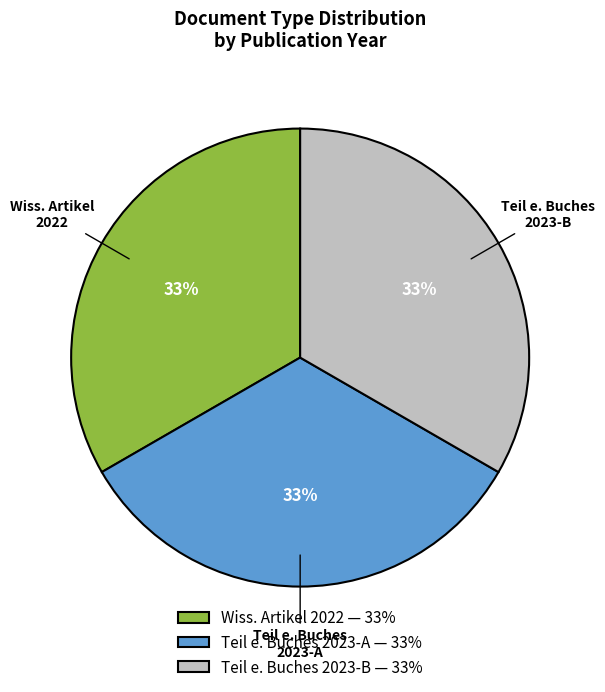

Approximately how many times larger is the value at Teil e. Buches 2023-B — 33% compared to Teil e. Buches 2023-A — 33%?

1.0